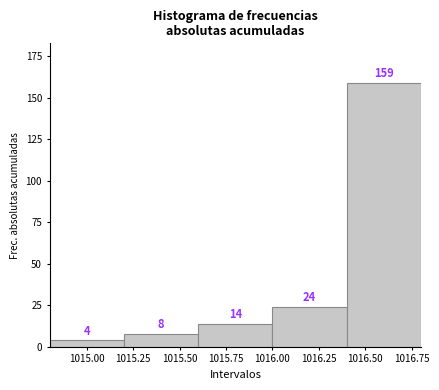

How tall is the bar that spans 1014.8 to 1015.2 on the x-axis?

4